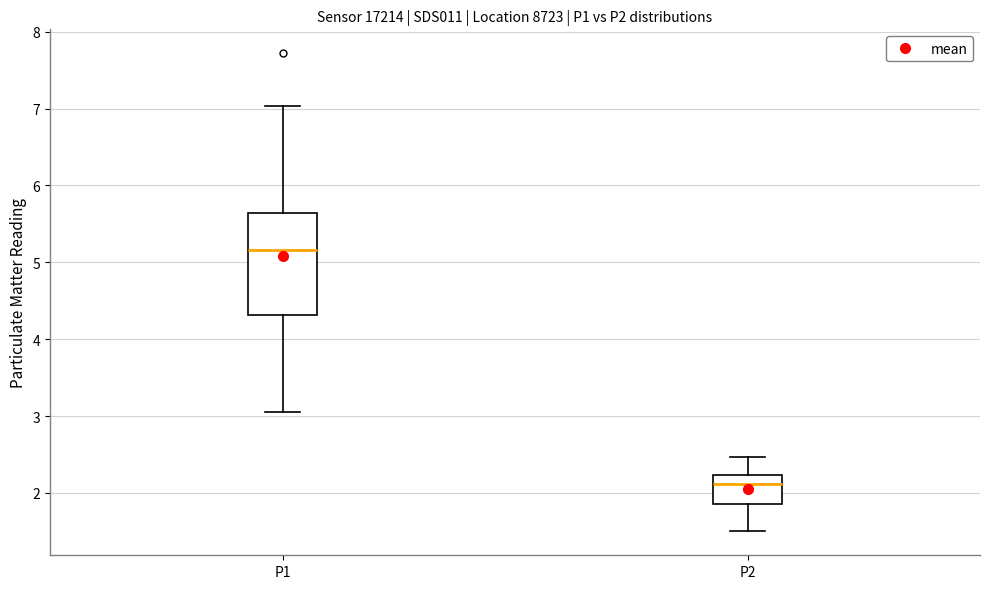

Reading left to right, read every box against the y-axis: the position of its median line, the range the box covers, and the ends of its whiskers. The values are not printed on the chart, so give them approximately, as read against the axis.

P1: median 5.2, box 4.3 to 5.6, whiskers 3.1 to 7.0
P2: median 2.1, box 1.9 to 2.2, whiskers 1.5 to 2.5